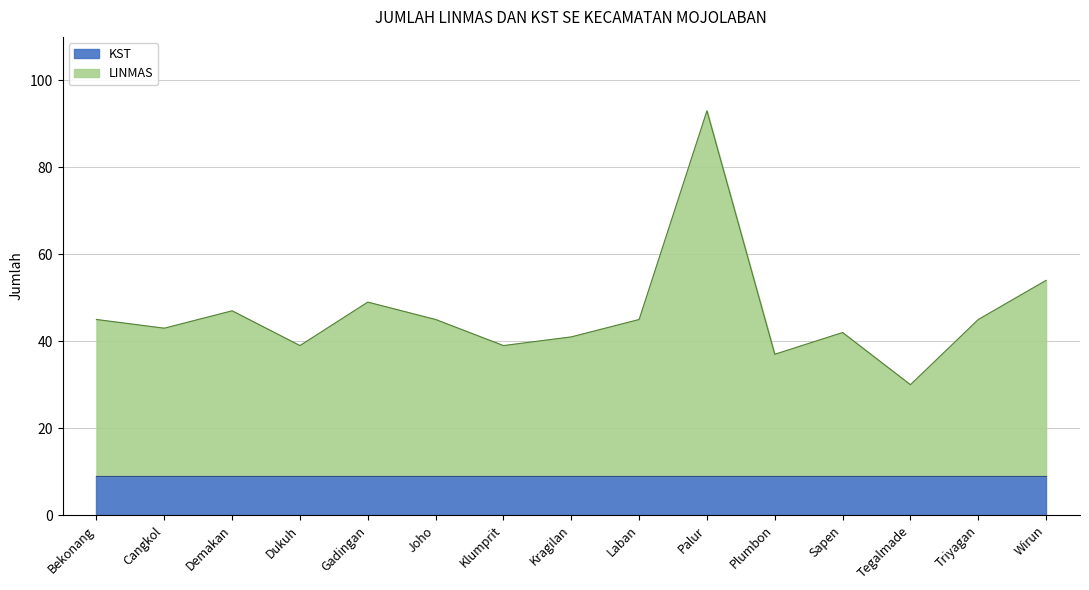

At which label is the value closest to 61?

Wirun